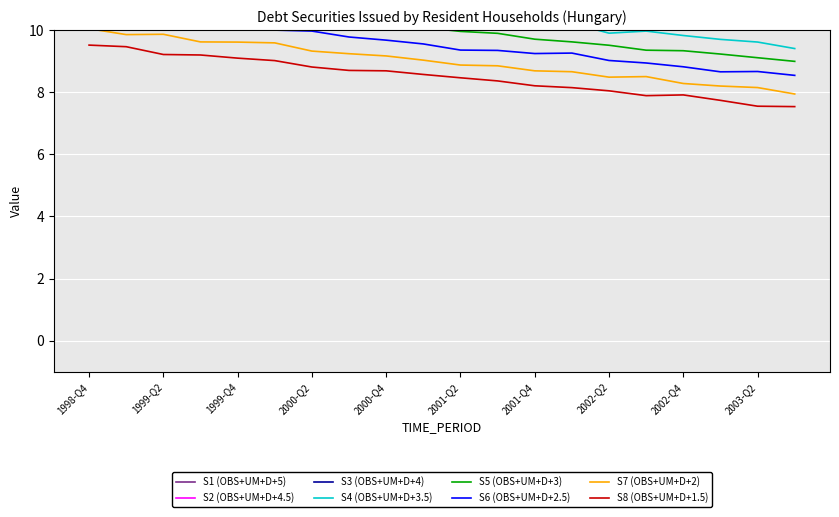

What is the maximum value for S8 (OBS+UM+D+1.5)?

9.5